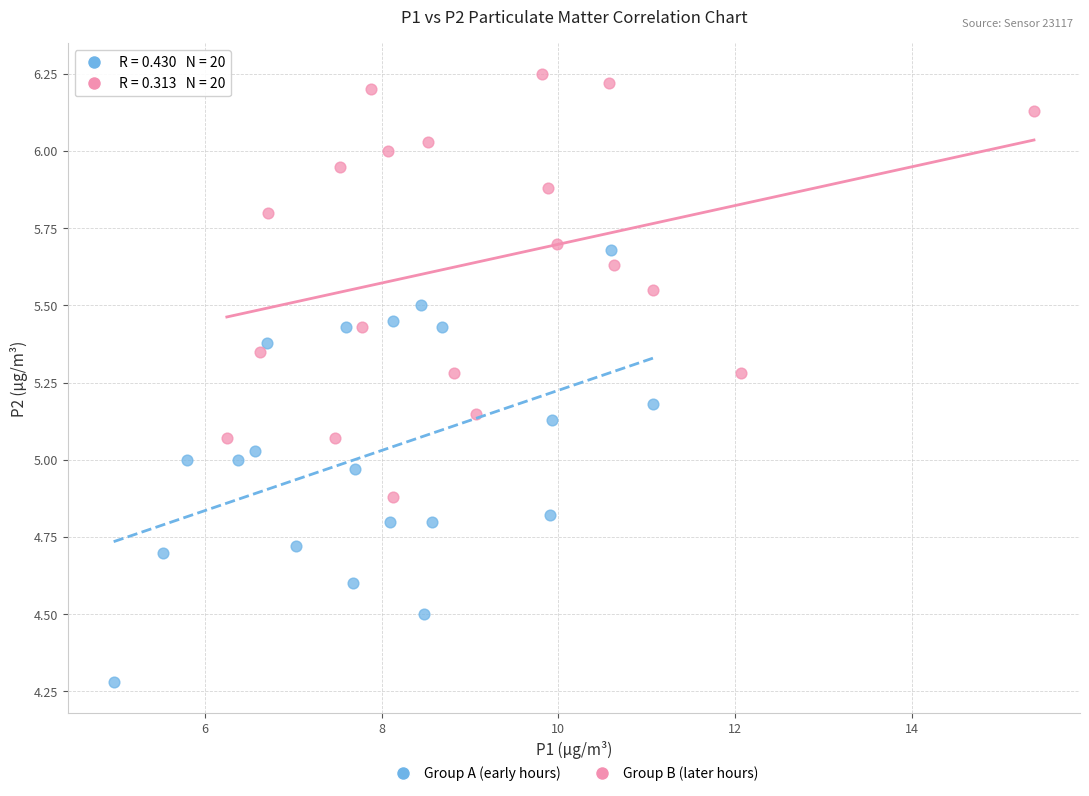

Which series contains the highest Y value?

Group B (later hours)